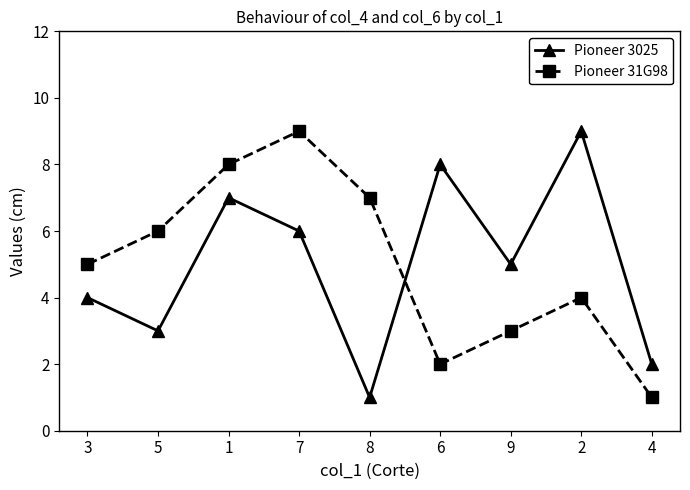

Is it true that Pioneer 31G98 equals 1 at 3?

False